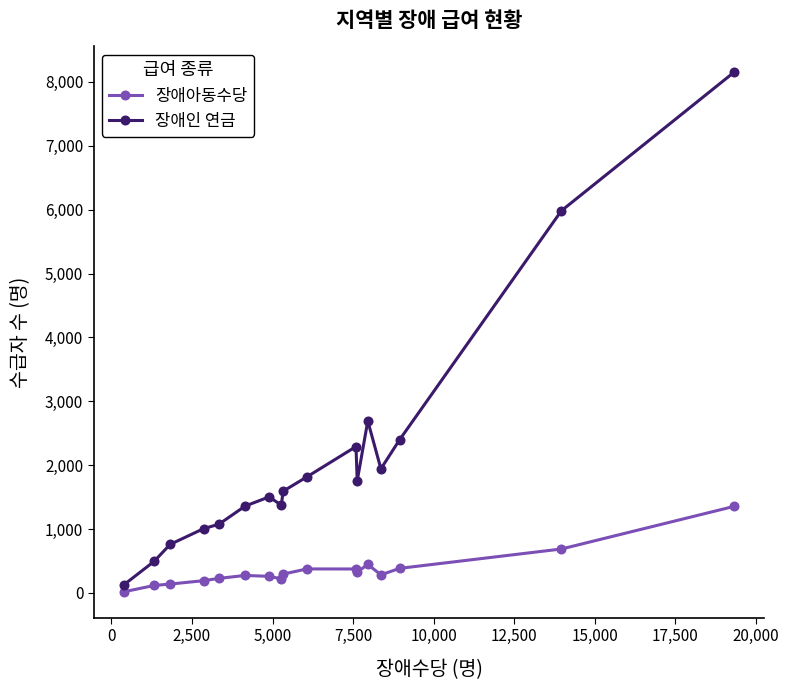

True or false: 장애아동수당 has more than 2 interior local peaks.

True